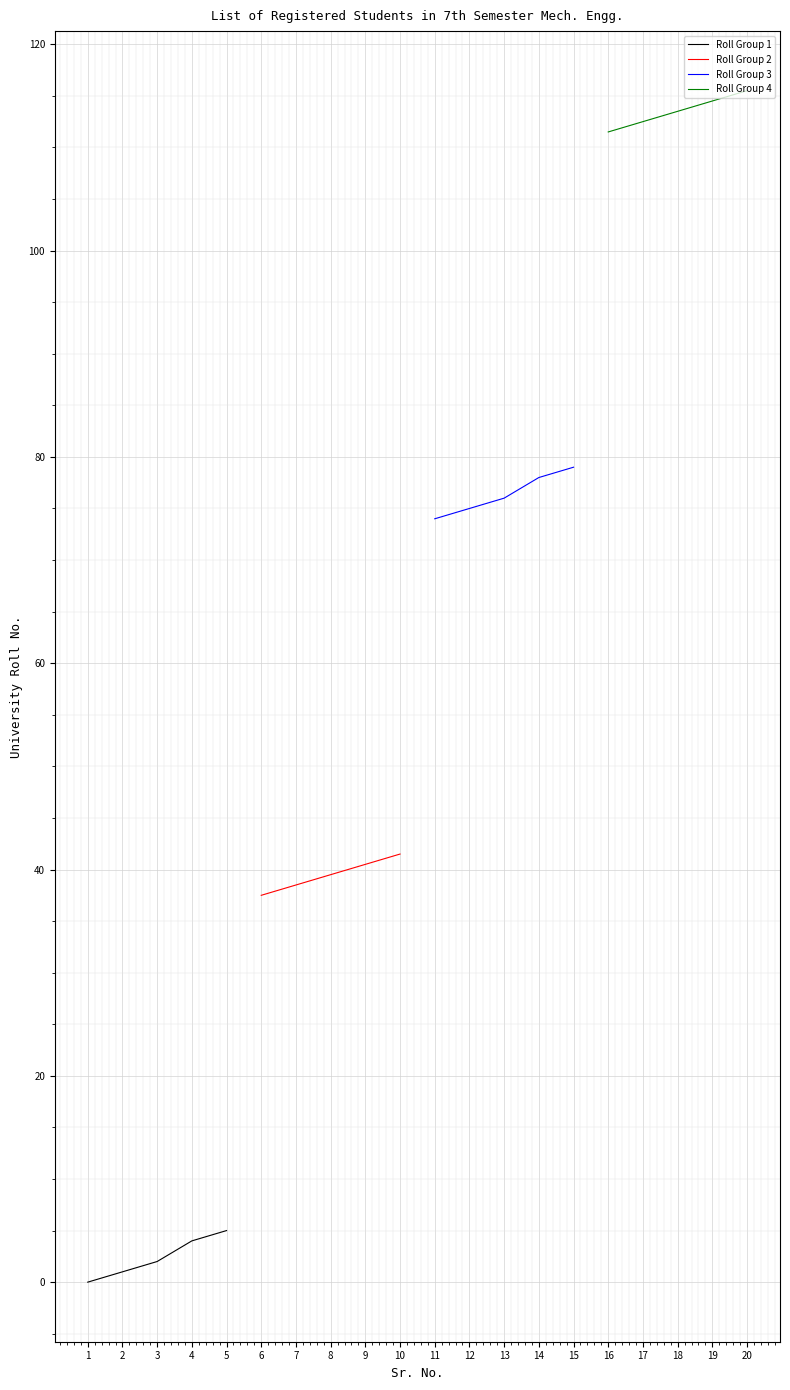

What is the difference between the second highest and minimum values in the Roll Group 4 series?

3.0